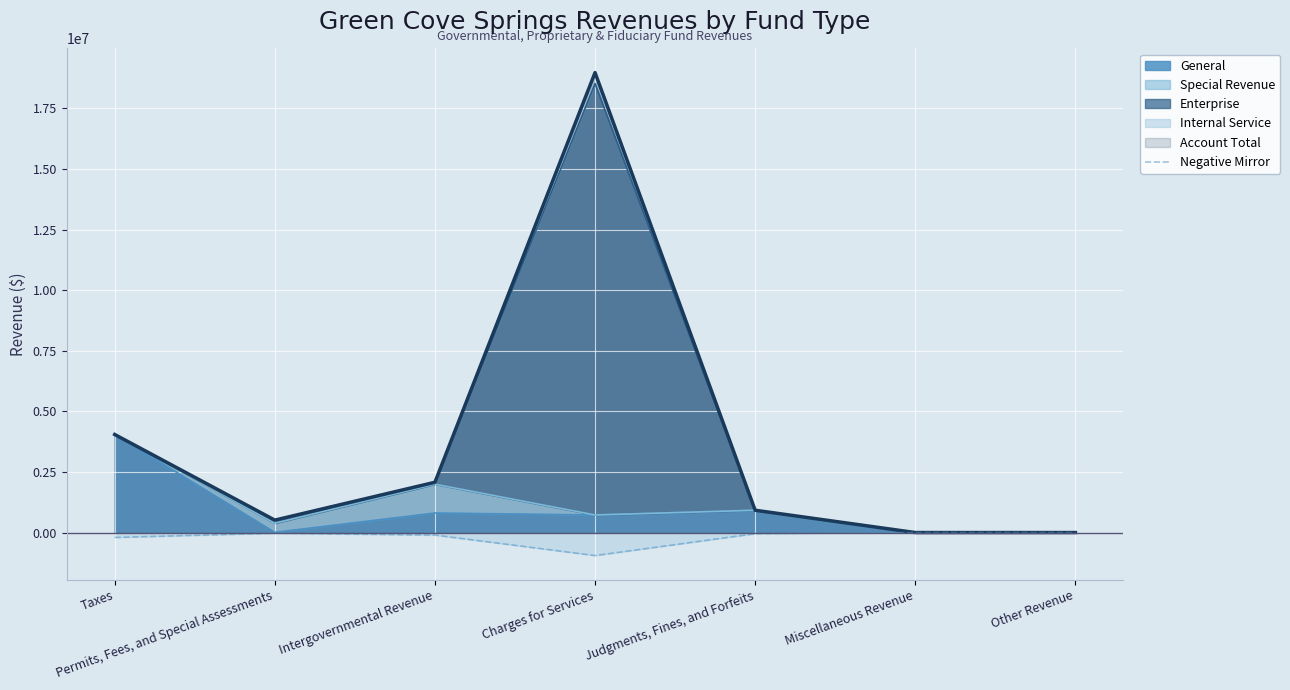

Reading left to right, list all the values displayed in this chart.

-202275.0	-25625.0	-103707.1	-948635.4	-46004.9	-0.0	-0.0